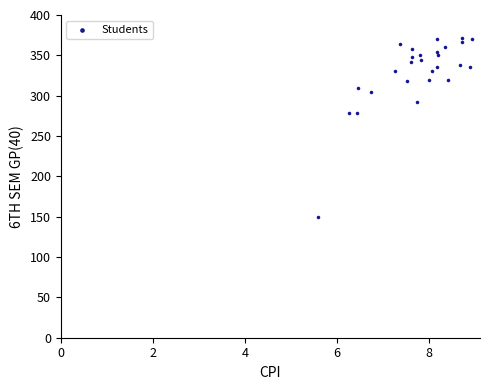

What is the range of Y values (max minus min)?

222